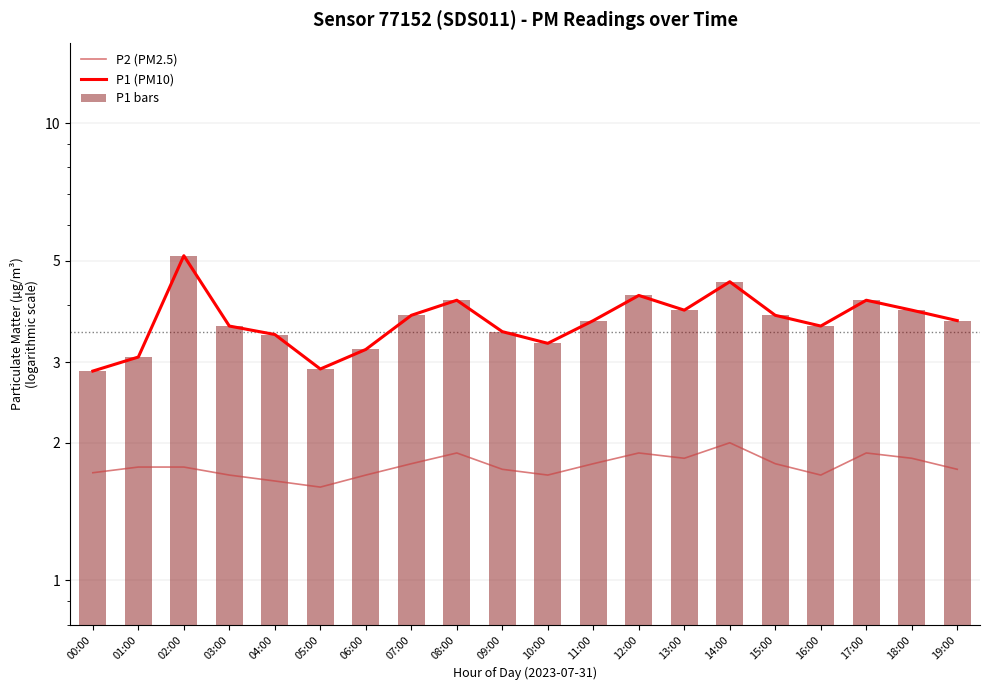

At 15:00, list the series in order from smallest to largest.

P2 (PM2.5), P1 (PM10), P1 bars